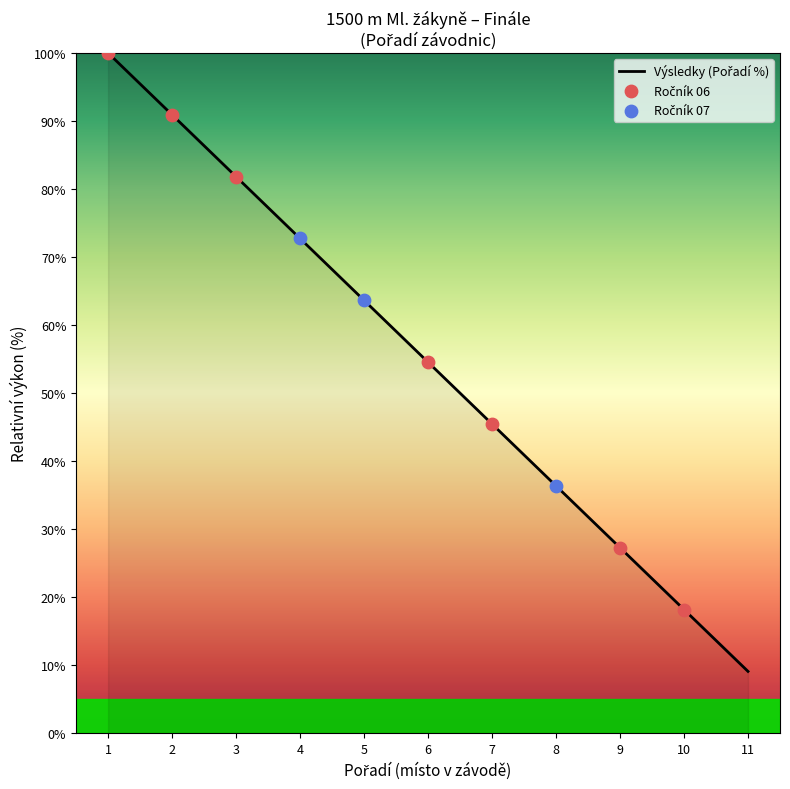

Between 11 and 7, which is larger?

7